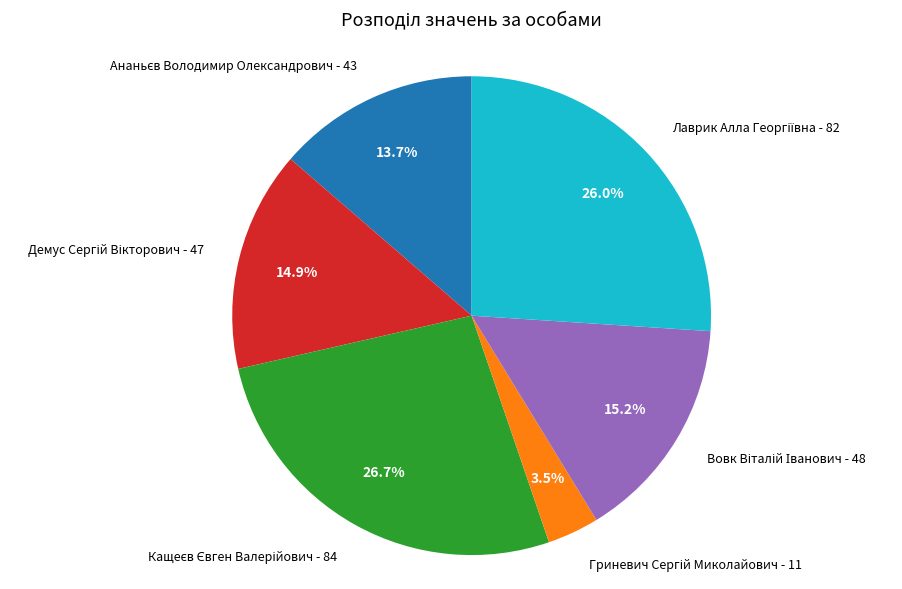

Is there a majority slice in this chart?

No